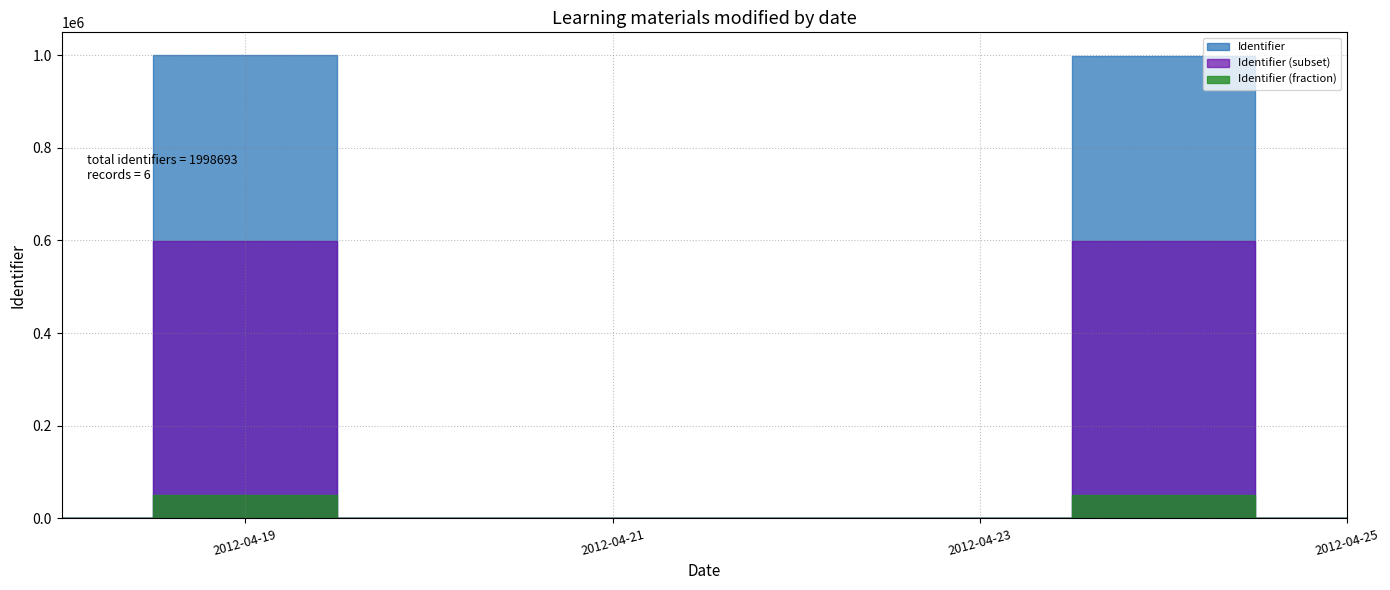

The value at 2012-04-19 is 493277. True or false?

False